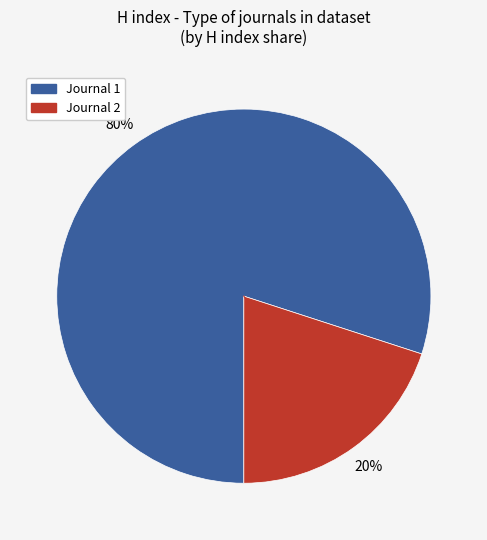

To the nearest percent, what is the difference between the largest and smallest slice percentages?

60%